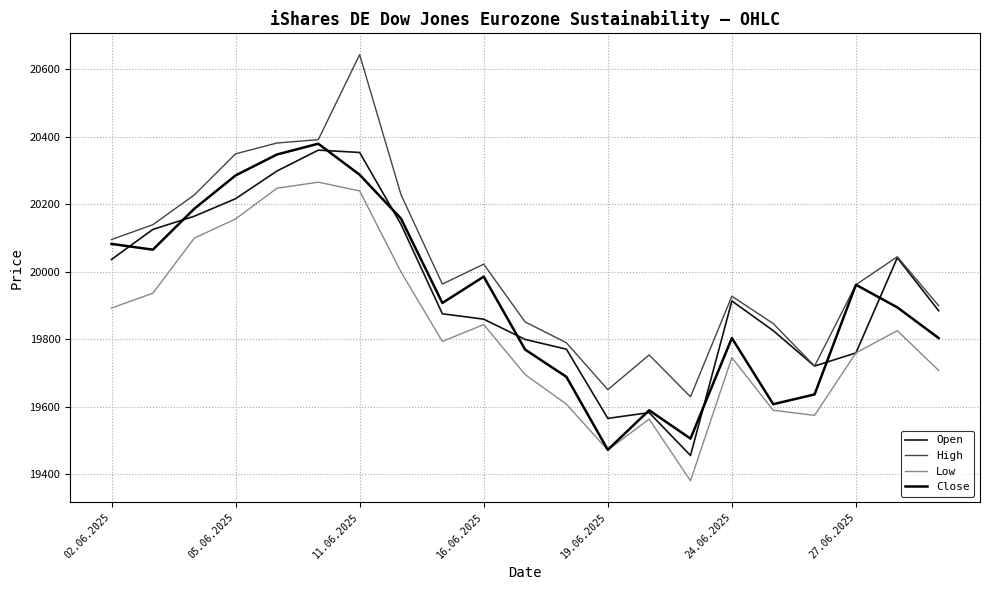

At which label does Close first exceed 19908?

02.06.2025